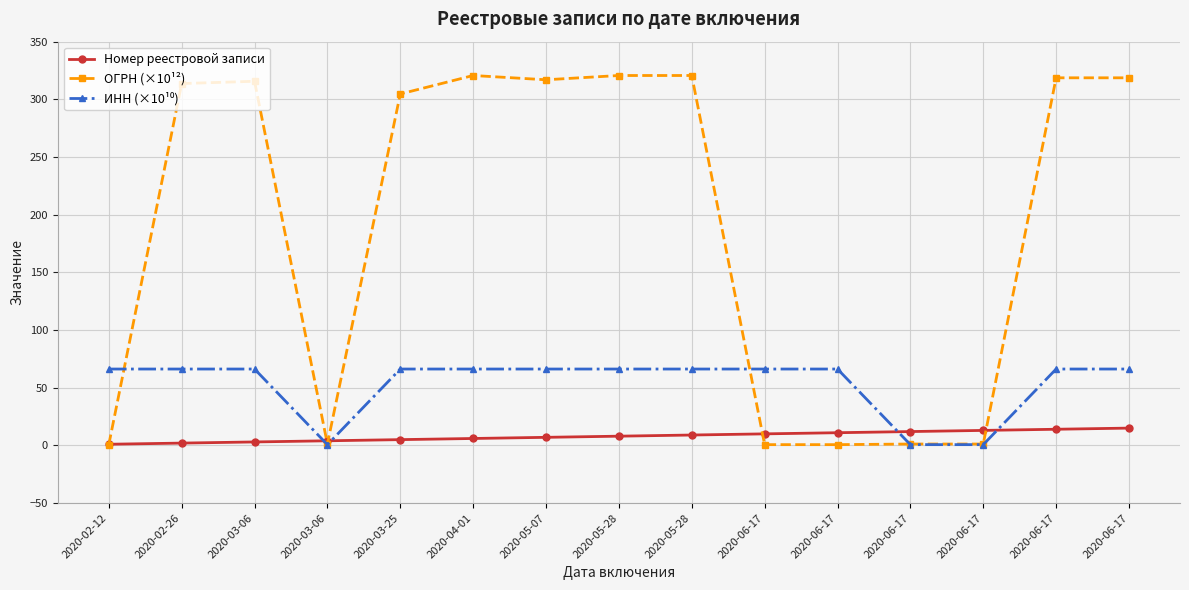

How many data points in ОГРН (×10¹²) are less than 313?

7